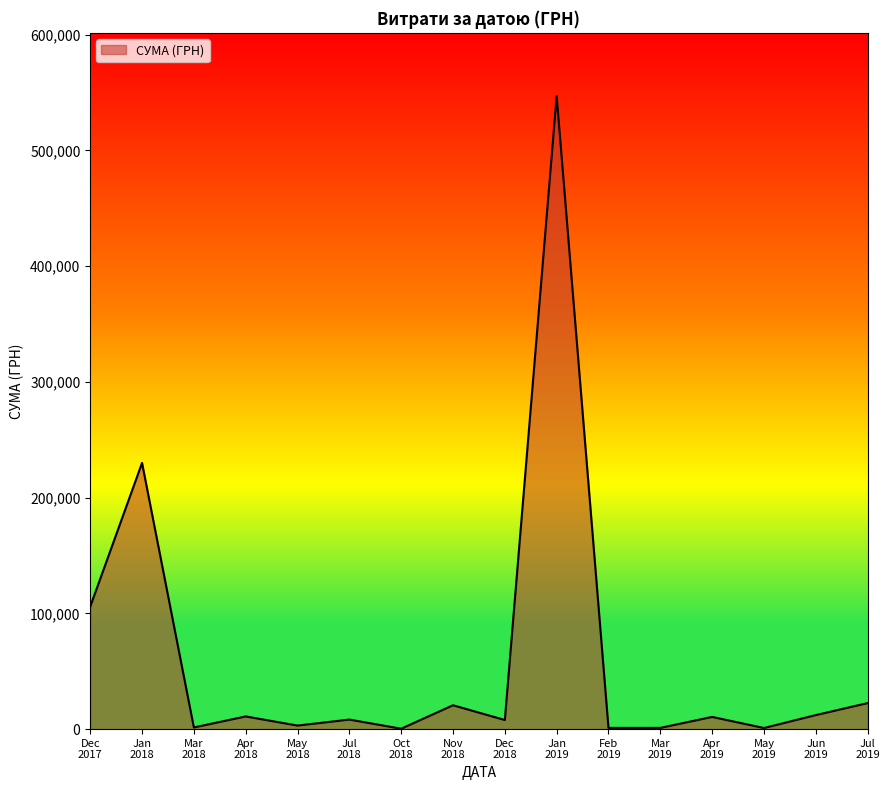

What is the minimum value shown in the chart?

360.0